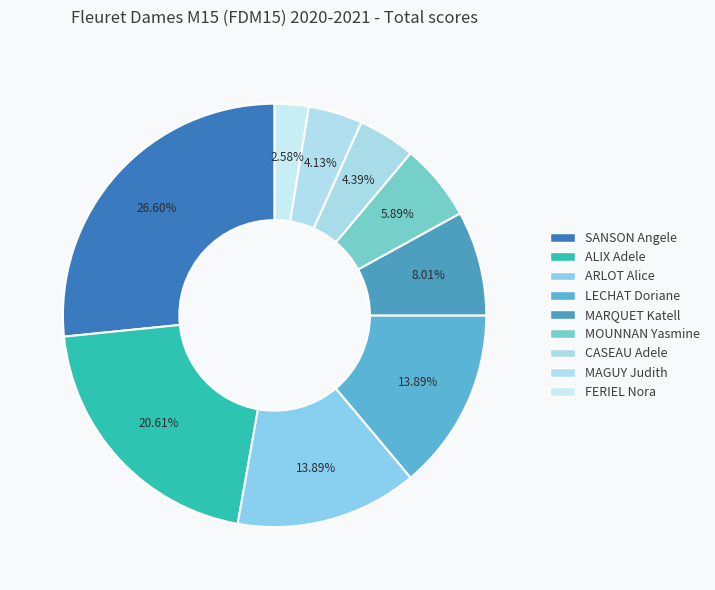

How many slices are in this pie chart?

9